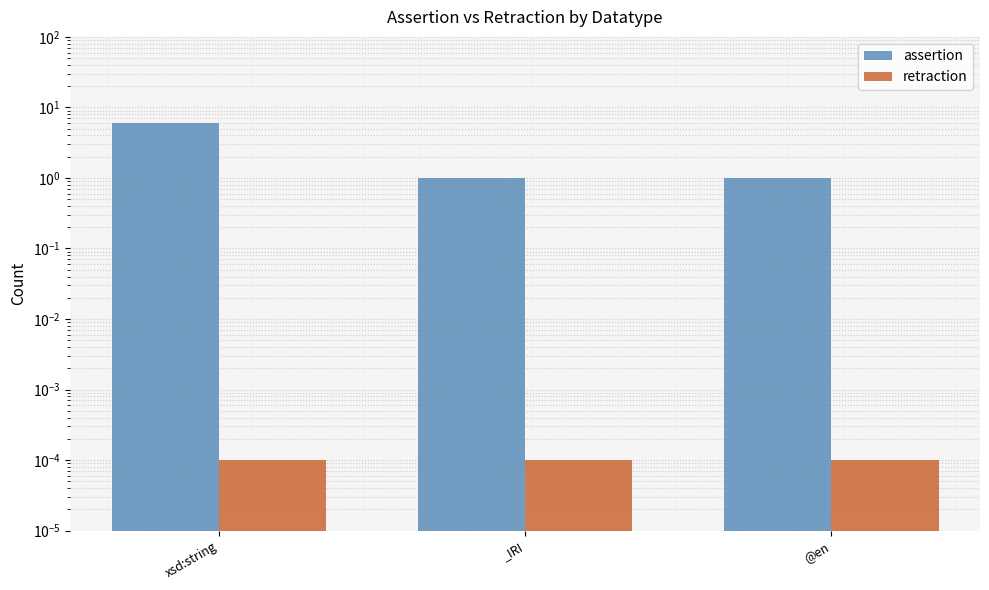

What are all the series names shown in the legend?

assertion, retraction